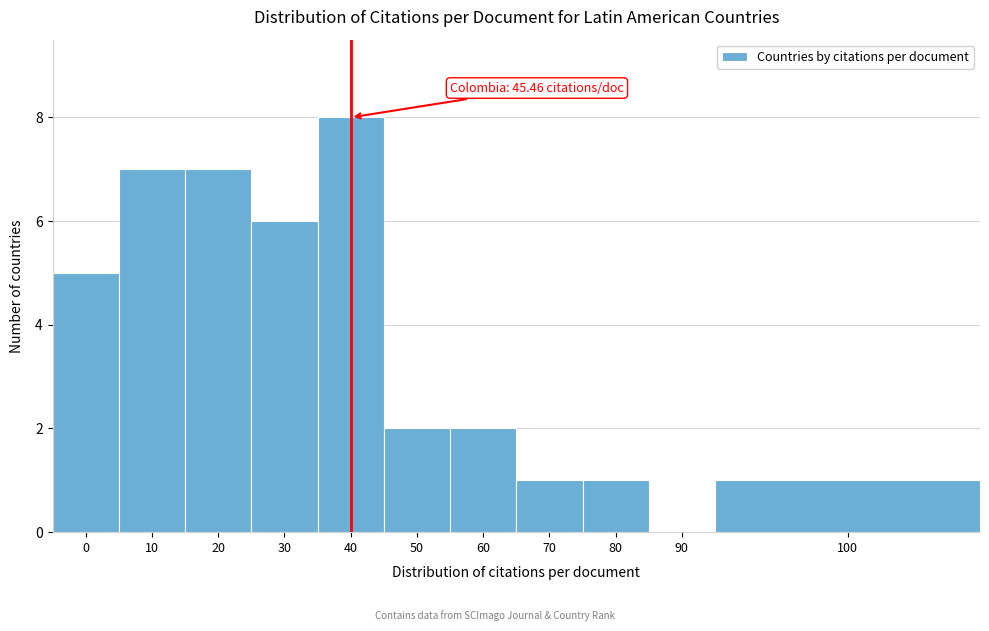

Reading left to right, extract all data points from this chart.

0=5	10=7	20=7	30=6	40=8	50=2	60=2	70=1	80=1	90=0	100=1